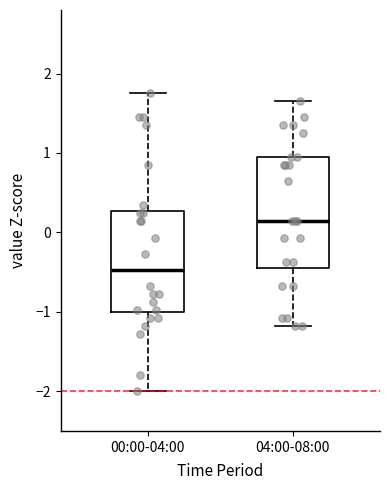

Reading left to right, read every box against the y-axis: the position of its median line, the range the box covers, and the ends of its whiskers. The values are not printed on the chart, so give them approximately, as read against the axis.

00:00-04:00: median -0.5, box -1.0 to 0.3, whiskers -2.0 to 1.8
04:00-08:00: median 0.1, box -0.4 to 0.9, whiskers -1.2 to 1.7